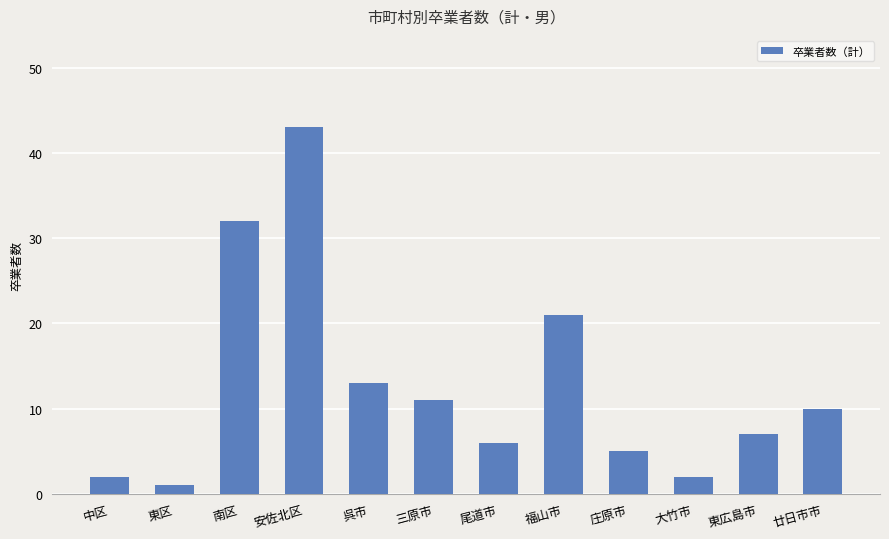

Read the value at 南区, to the nearest 10.

30